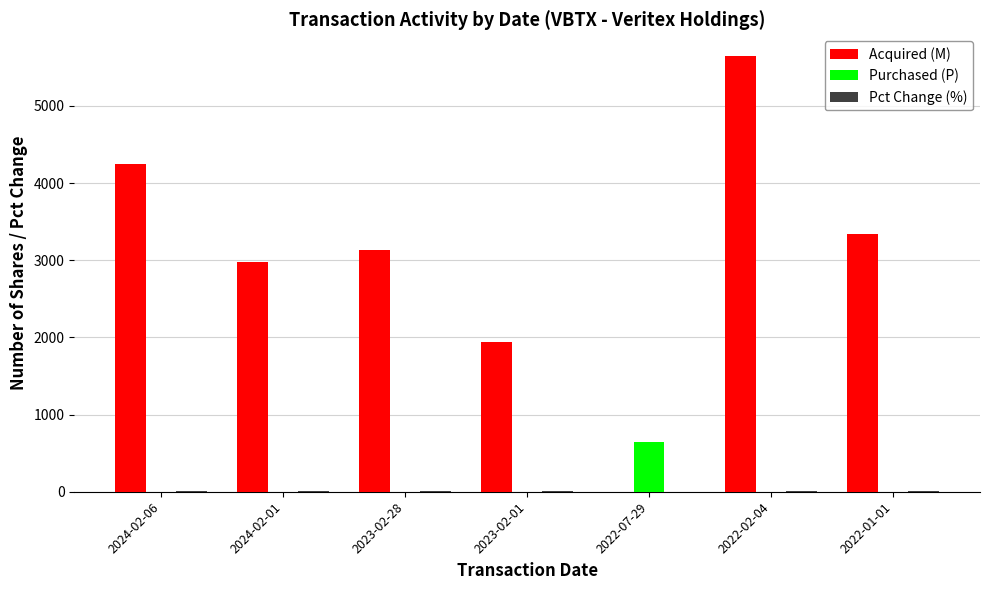

What is the maximum value for Purchased (P)?

650